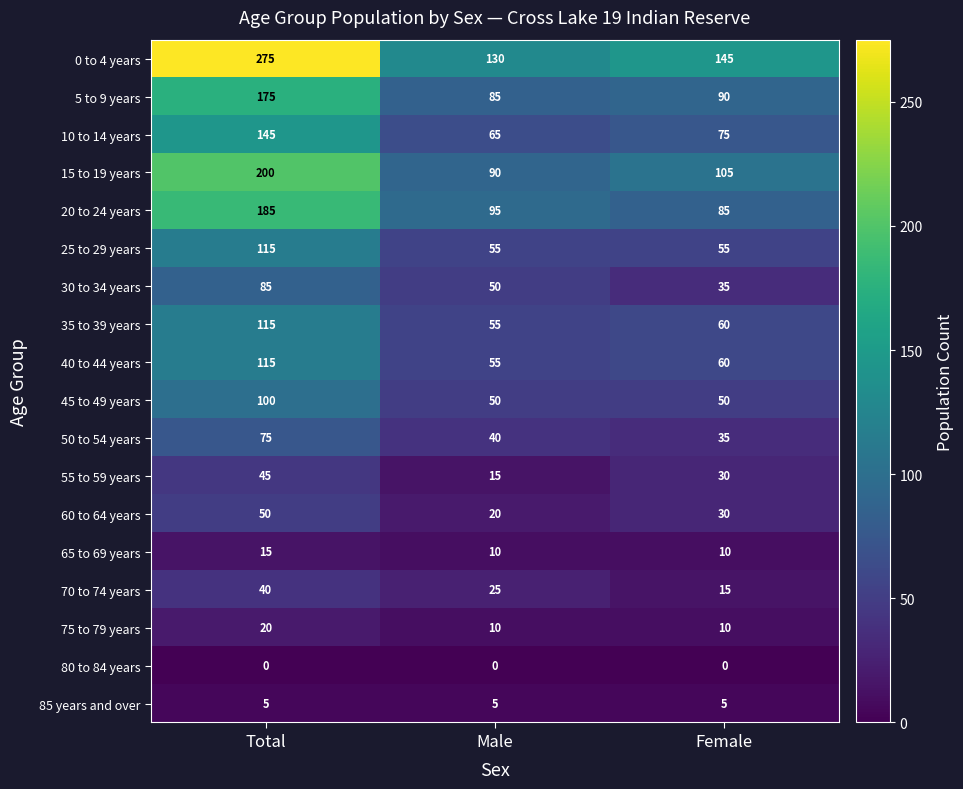

Is it true that 75 to 79 years equals 10 at Female?

True